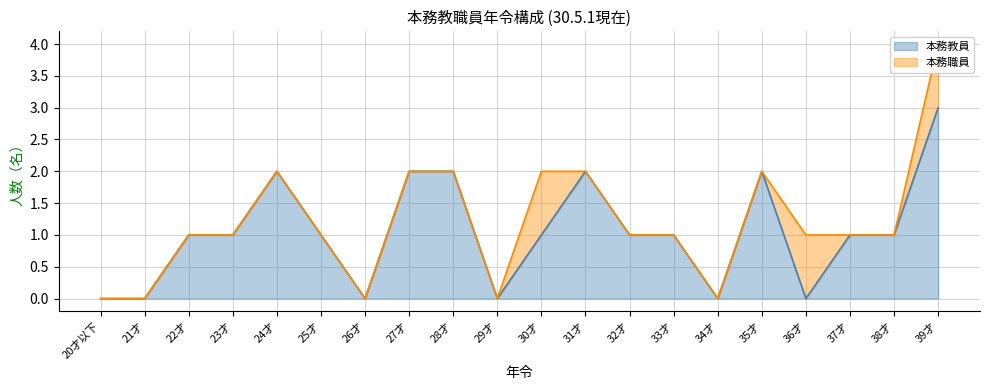

Where does the data first go above 1?

24才